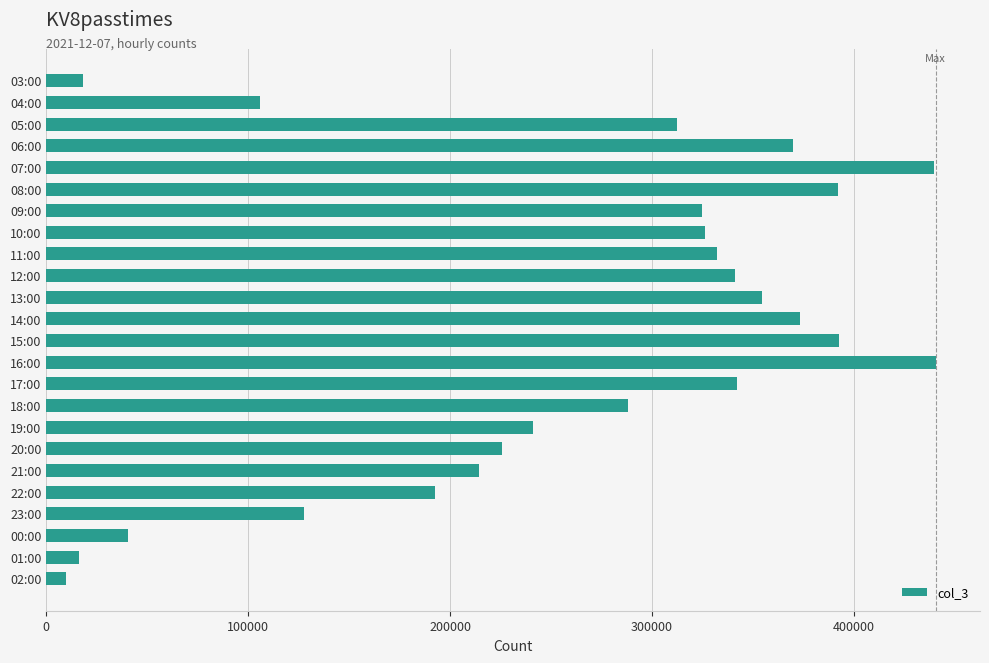

What is the minimum value shown in the chart?

9884